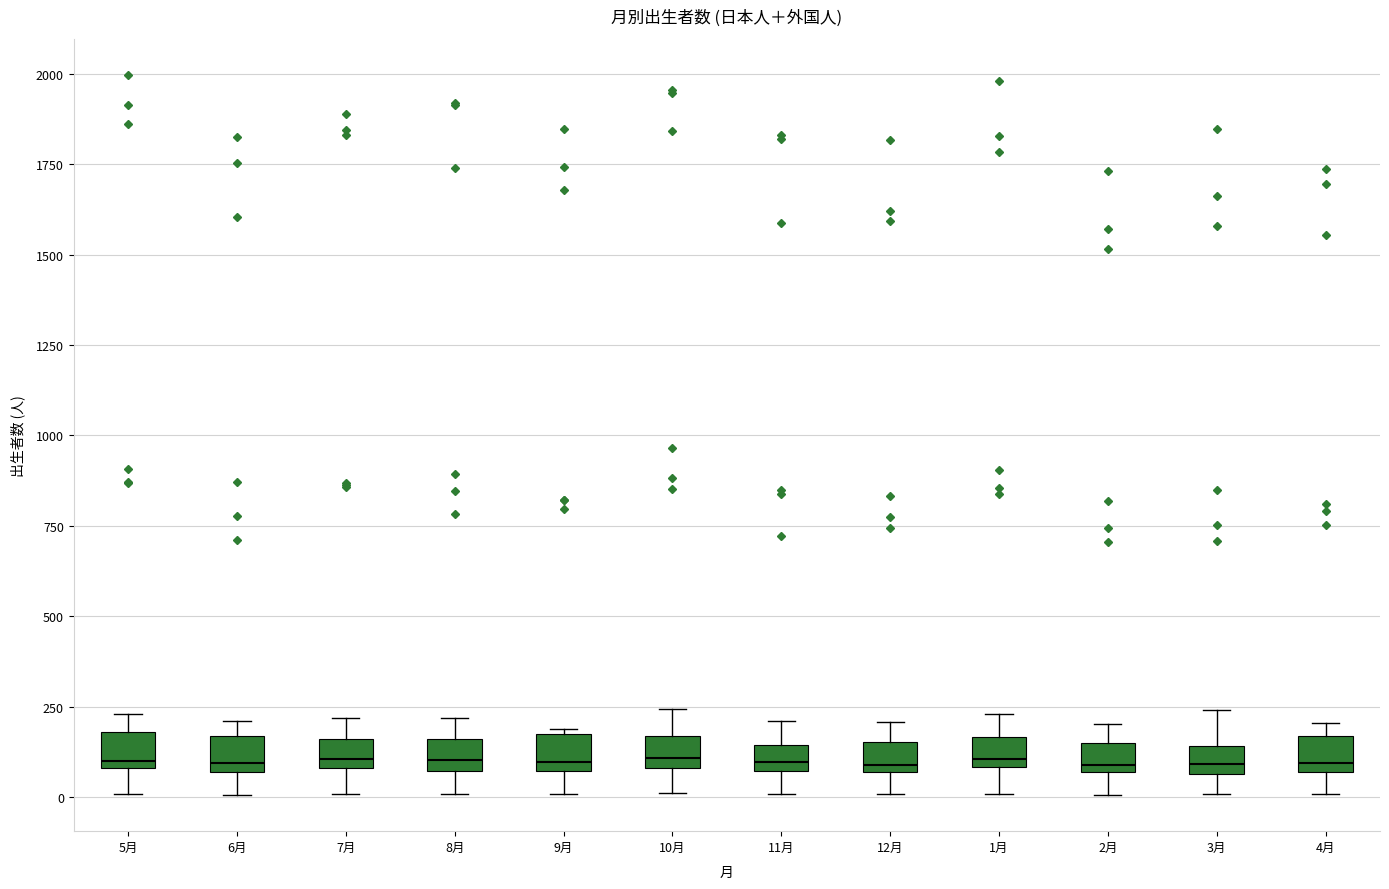

Where does the upper whisker of the box for 1月 end on the y-axis? The values are not printed on the chart, so give them approximately, as read against the axis.

250